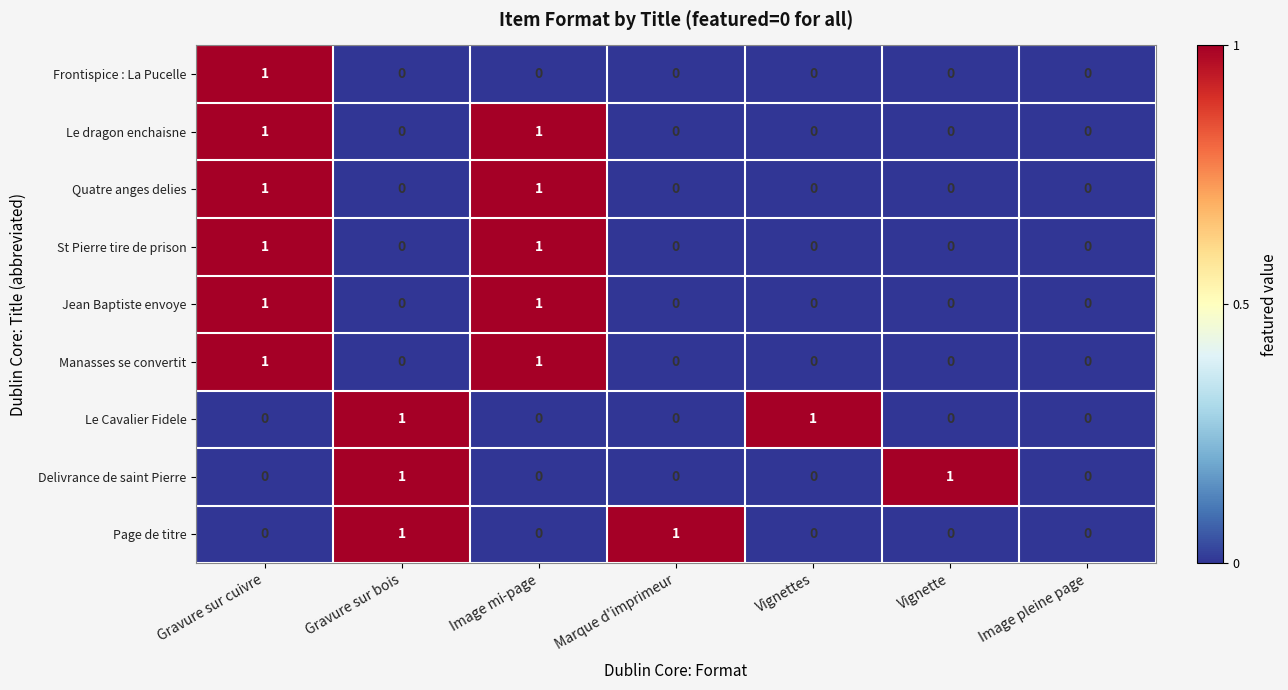

What is the maximum value shown in the chart?

1